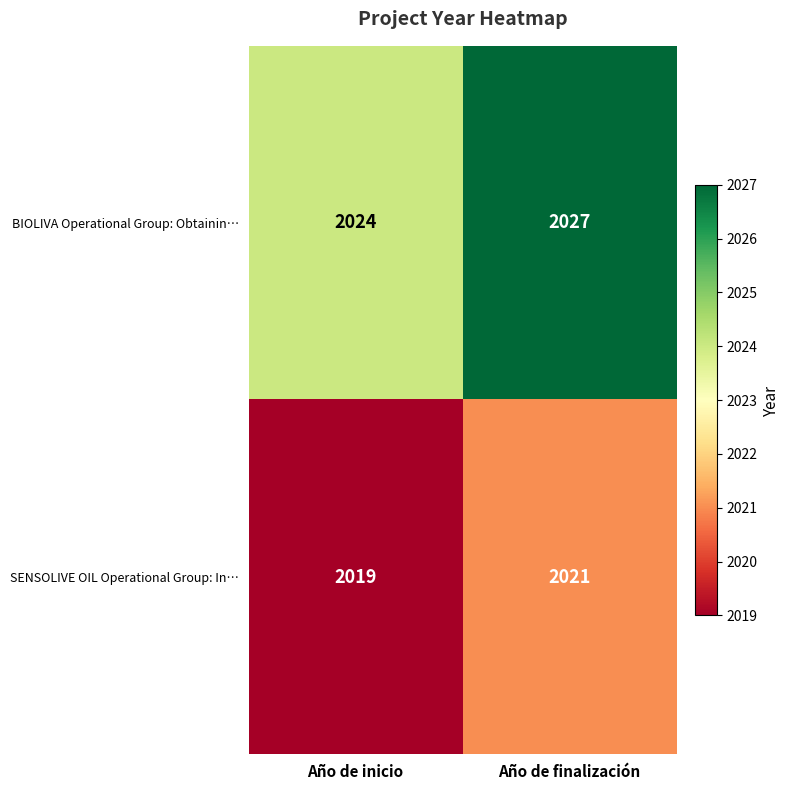

What is the difference between the highest and lowest values at Año de finalización?

6